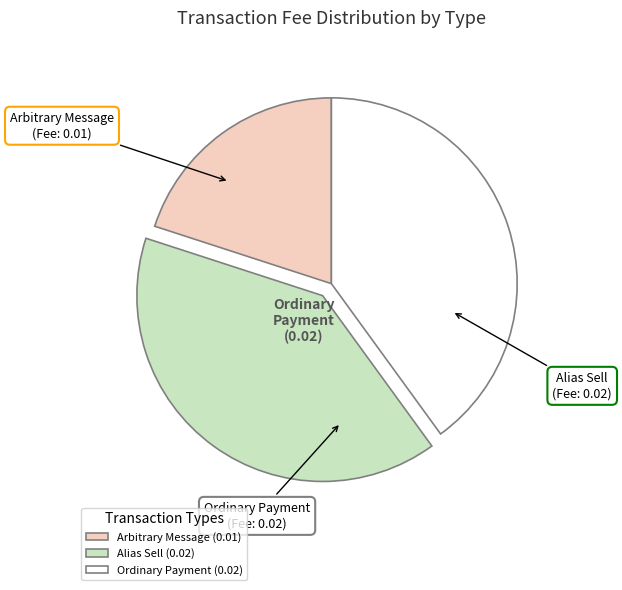

Does Arbitrary Message represent more than half of the total?

No